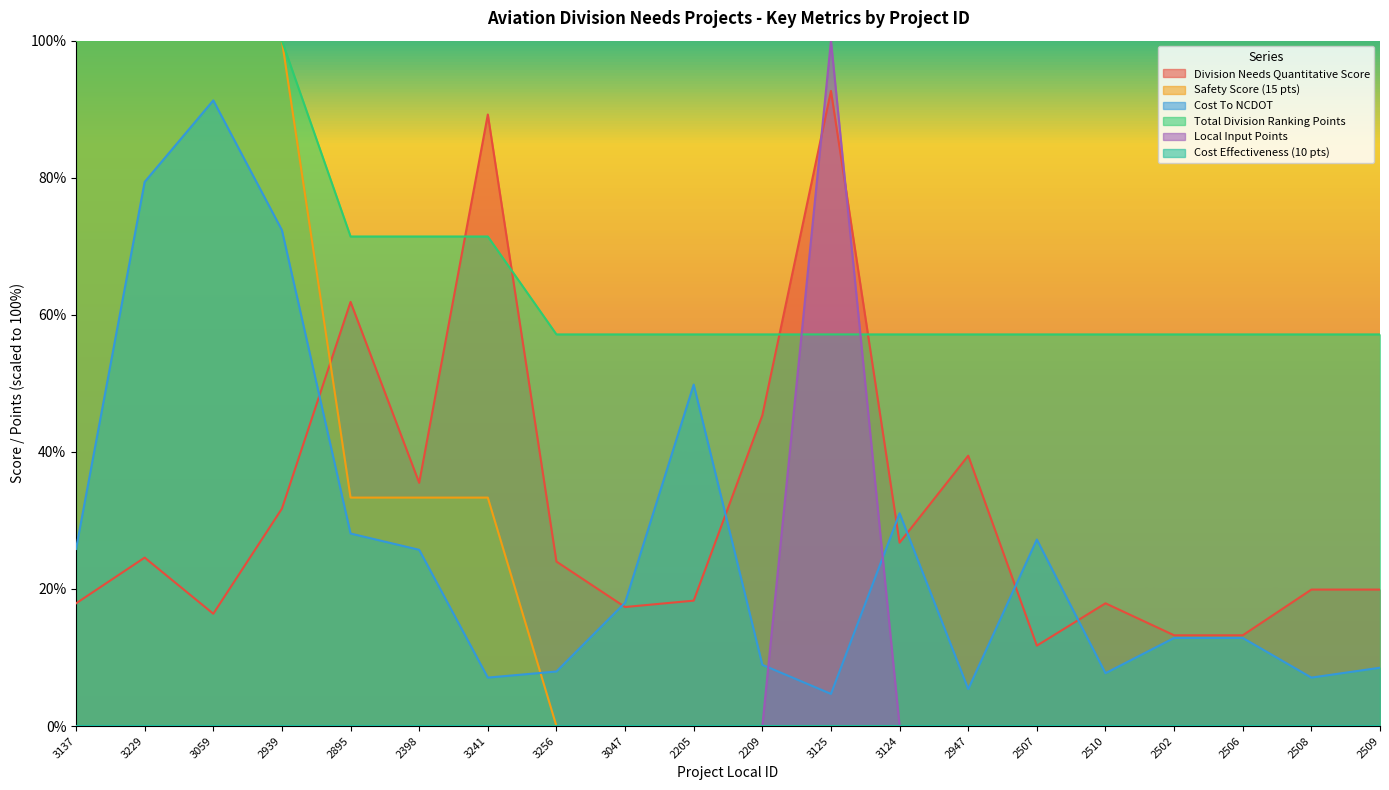

Is it true that Total Division Ranking Points equals 57.1 at 2502?

True